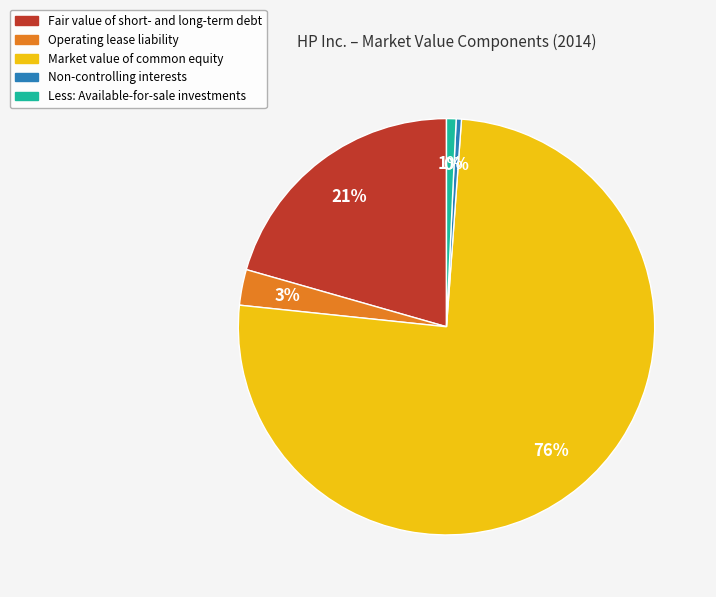

Do Market value of common equity and Fair value of short- and long-term debt together represent more than half of the pie?

Yes